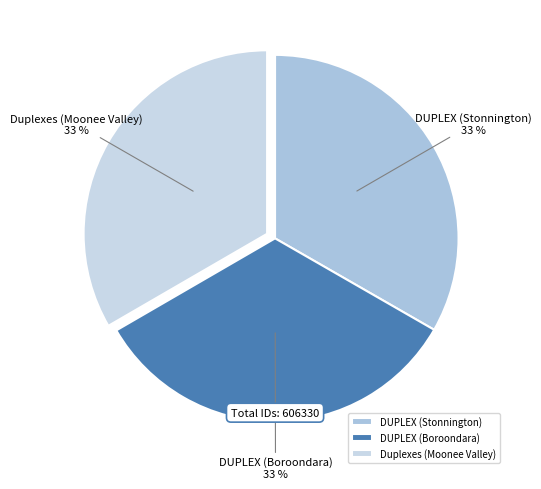

What is the ratio of the value at Duplexes (Moonee Valley) to the value at DUPLEX (Stonnington)?

1.0